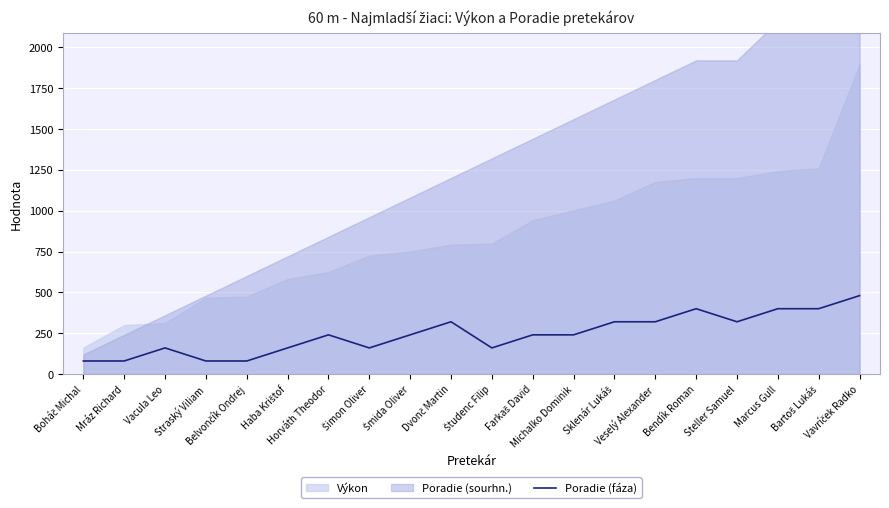

What is the minimum value shown in the chart?

80